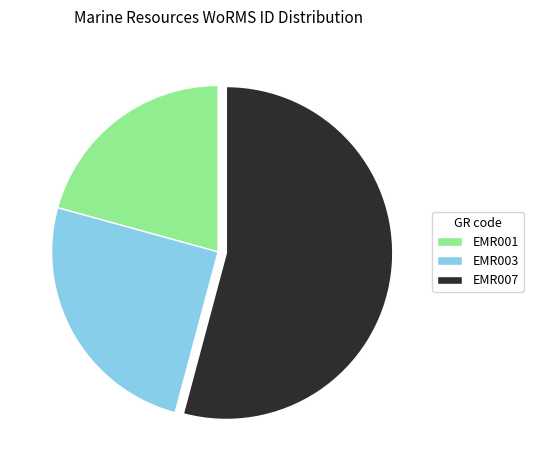

Which has a higher value, EMR001 or EMR007?

EMR007